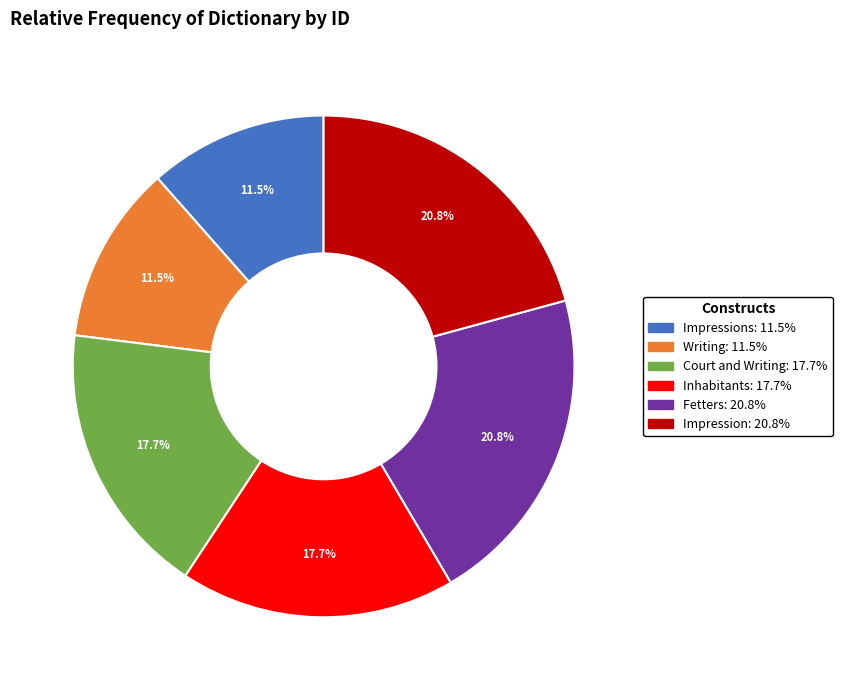

Does any single category account for the majority?

No